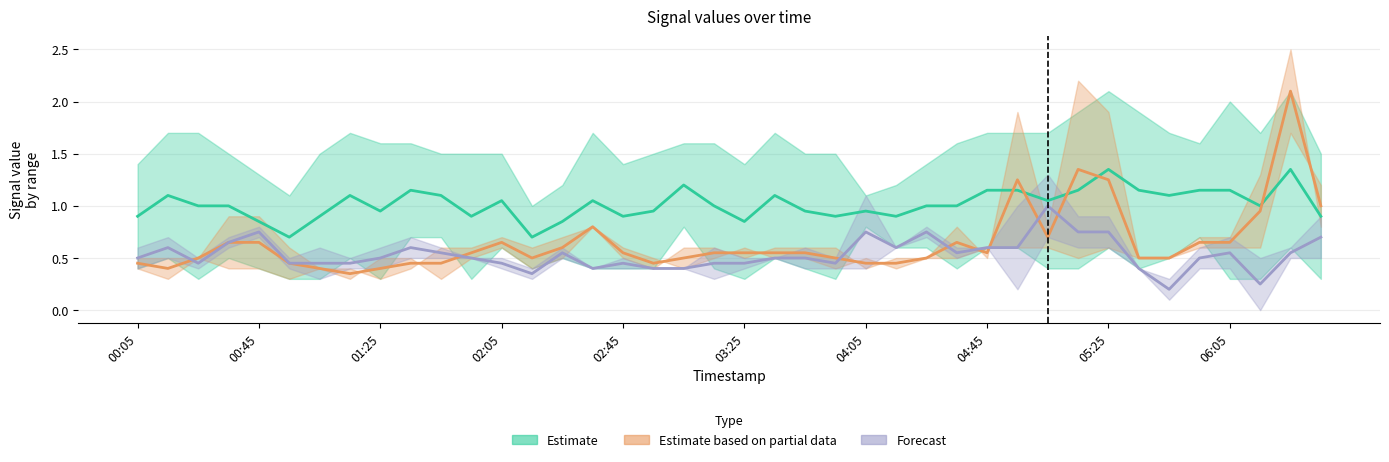

What is the label of the 1st point from the left?

2020/11/12 00:05